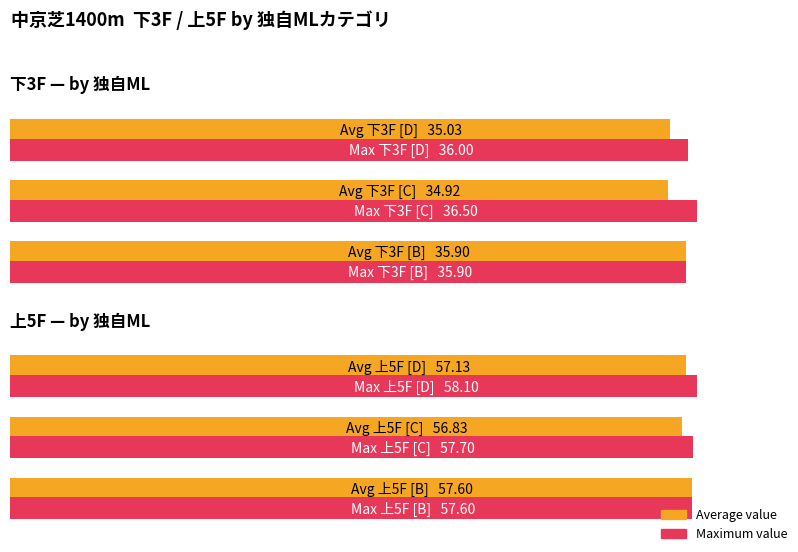

What is the approximate value of 下3F at D?

35.0